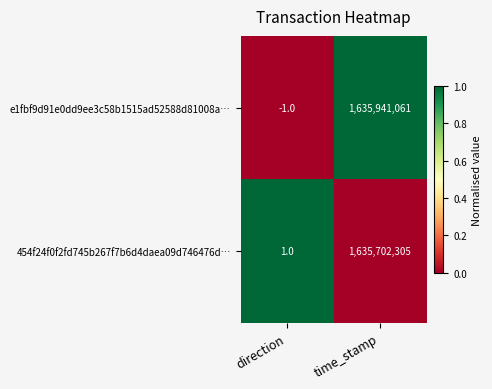

Rank the series at time_stamp from lowest to highest value.

454f24f0f2fd745b267f7b6d4daea09d746476d…, e1fbf9d91e0dd9ee3c58b1515ad52588d81008a…